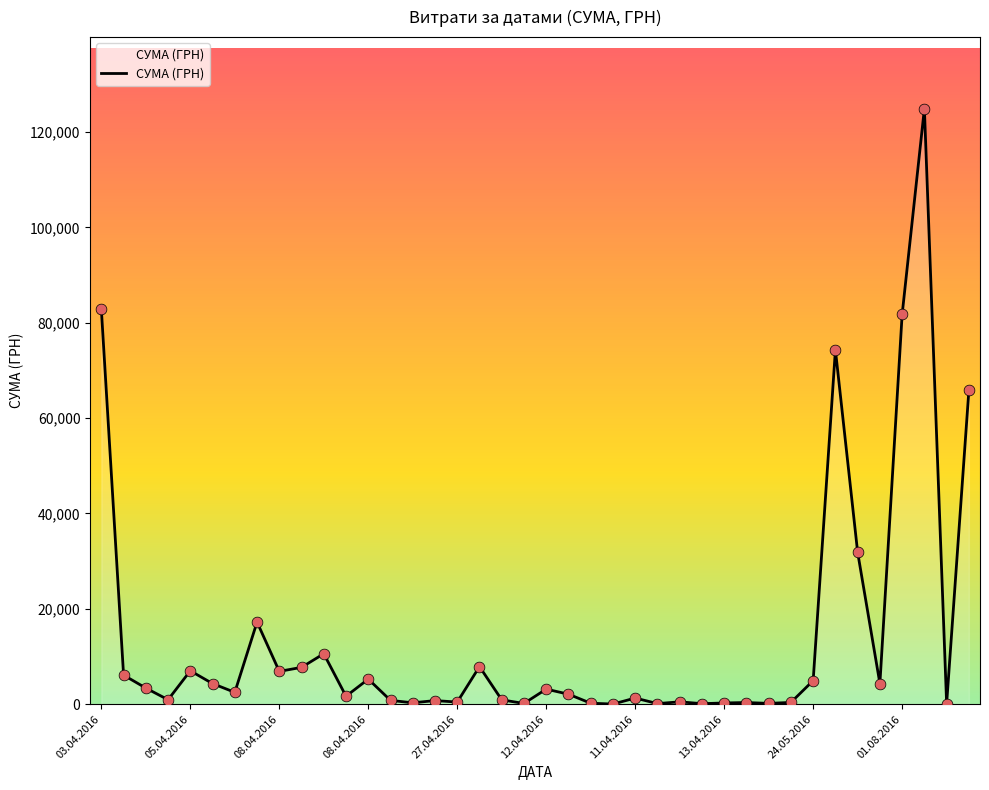

What is the maximum value shown in the chart?

124904.8